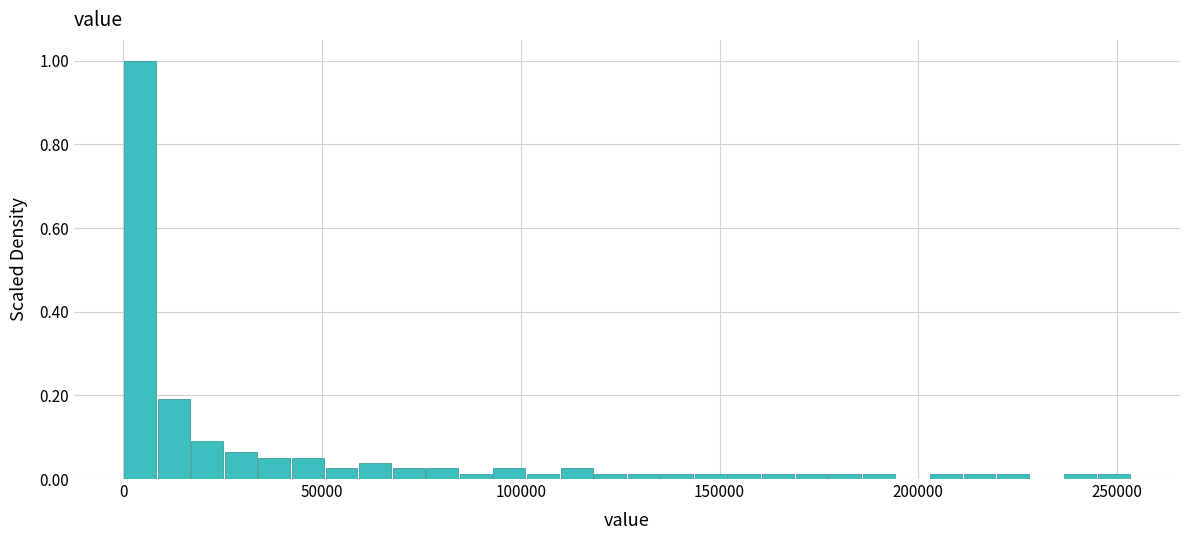

Read against the x-axis, roughly where is the centre of the tallest bar?

5000